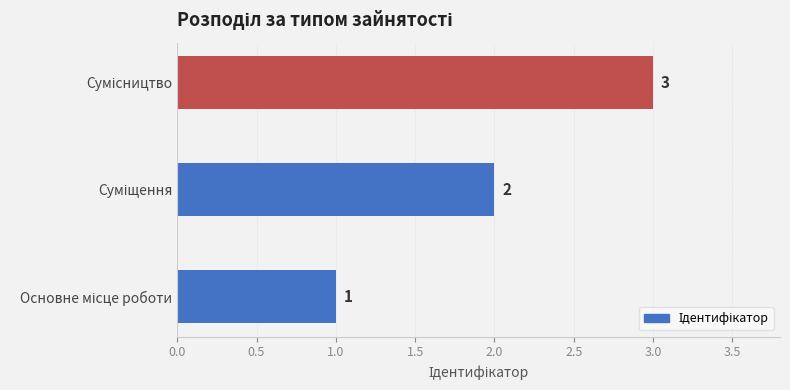

How many values are between 1 and 3?

3